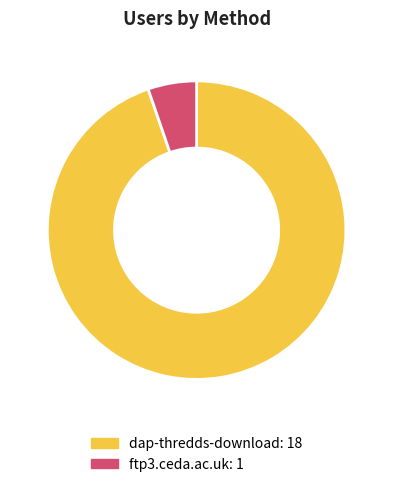

Rank the categories by value from lowest to highest.

ftp3.ceda.ac.uk, dap-thredds-download